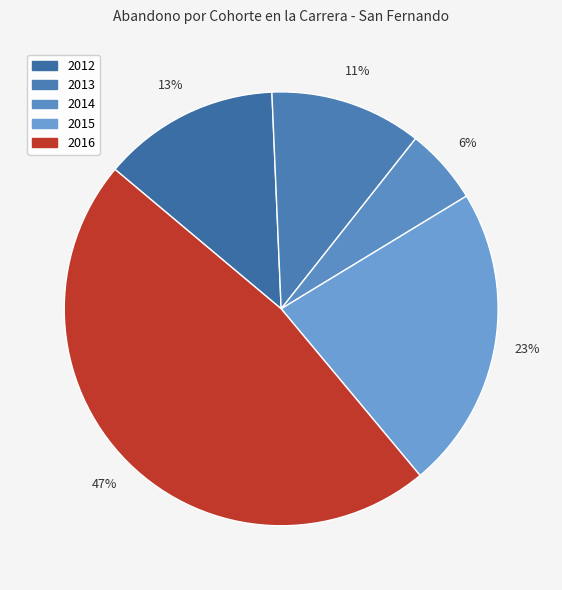

What percentage do 2015 and 2013 together represent?

34.0%